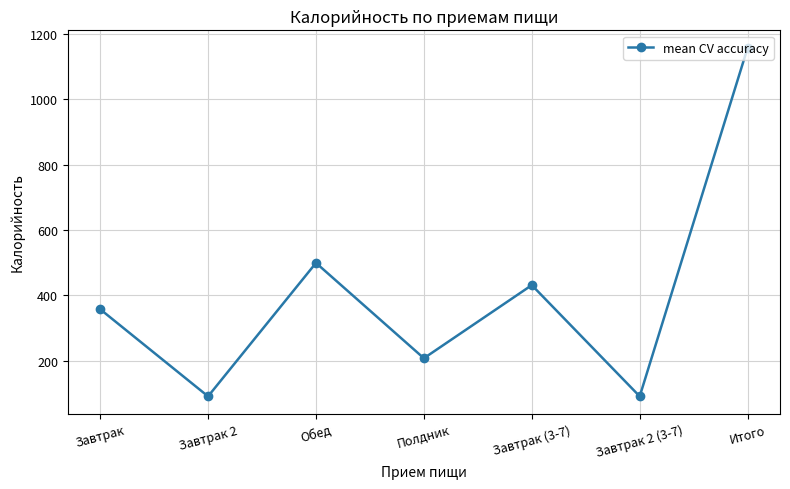

At which category does the chart reach its peak across all series?

Итого